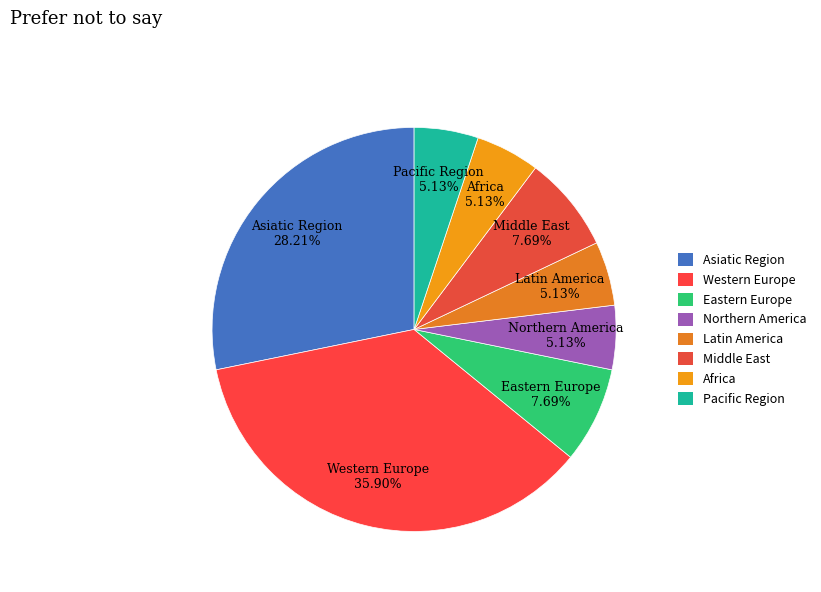

What is the total percentage of Africa and Latin America?

10.3%